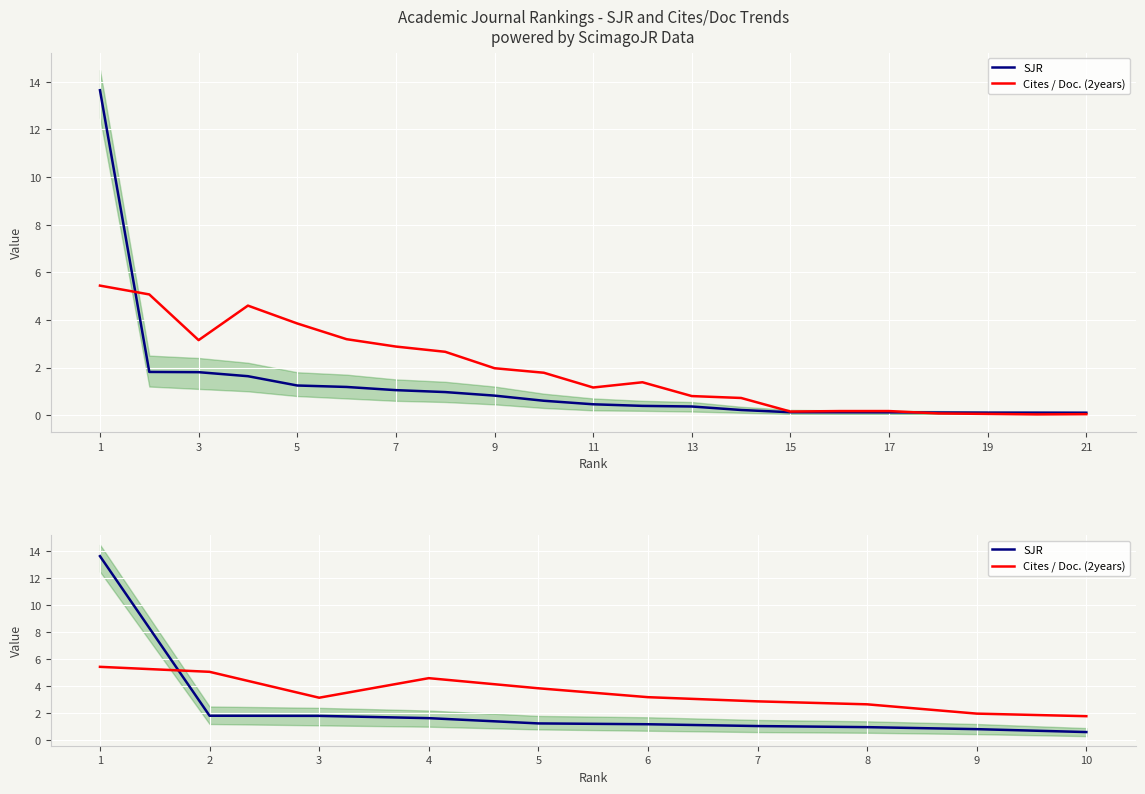

At which category is the sum across all series the highest?

1